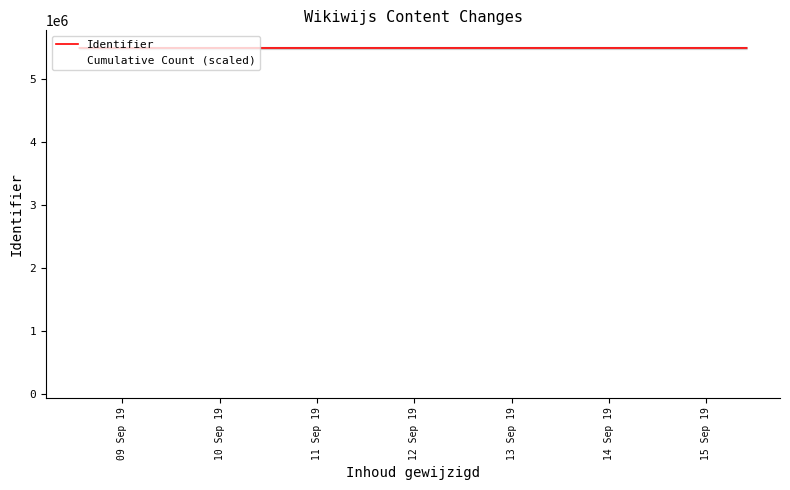

What are all the series names shown in the legend?

Identifier, Cumulative Count (scaled)